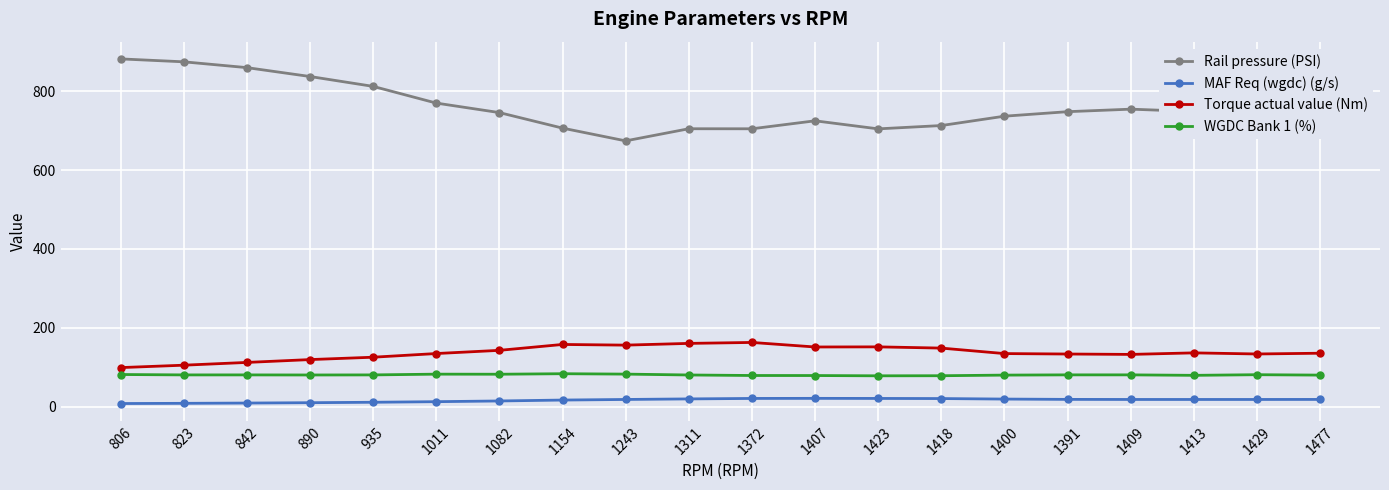

True or false: WGDC Bank 1 (%) and MAF Req (wgdc) (g/s) cross at least once.

False